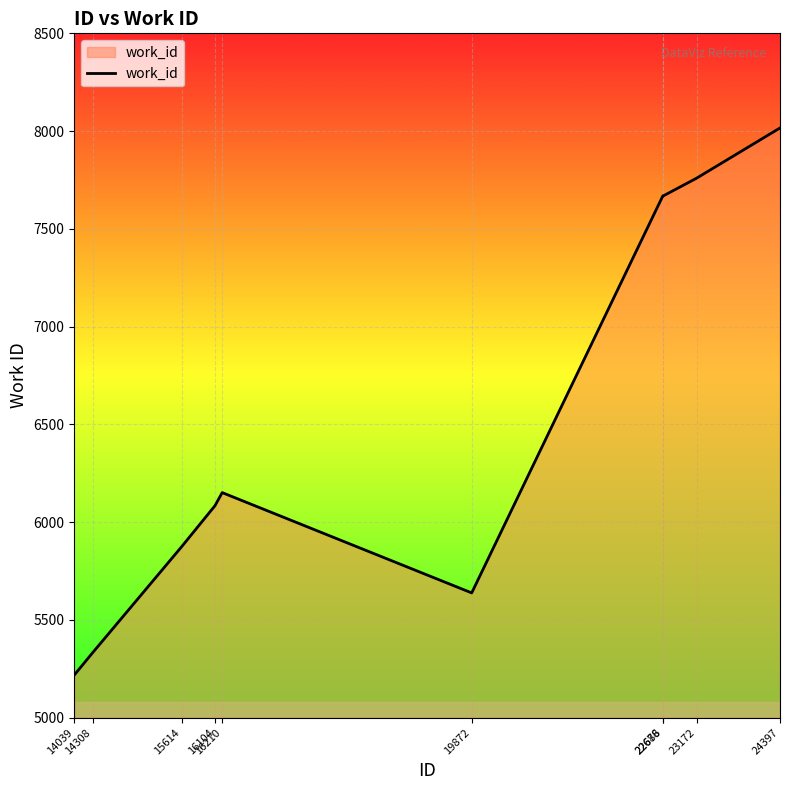

What value does the data have at 22686, to the nearest 100?

7700